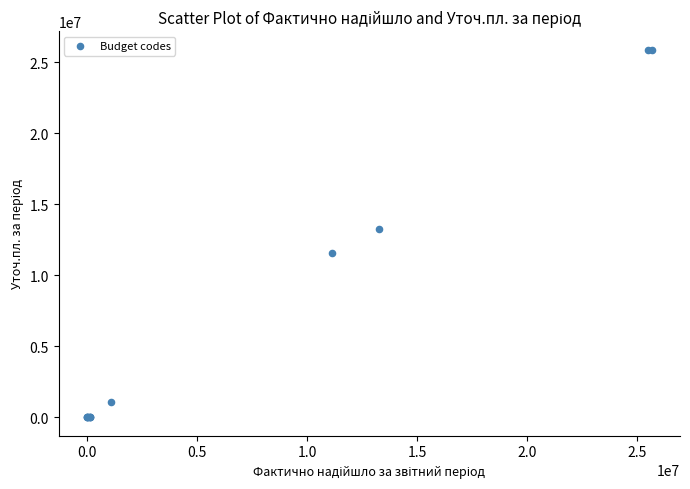

What Y value in the scatter plot is closest to 12957048?

13267303.0